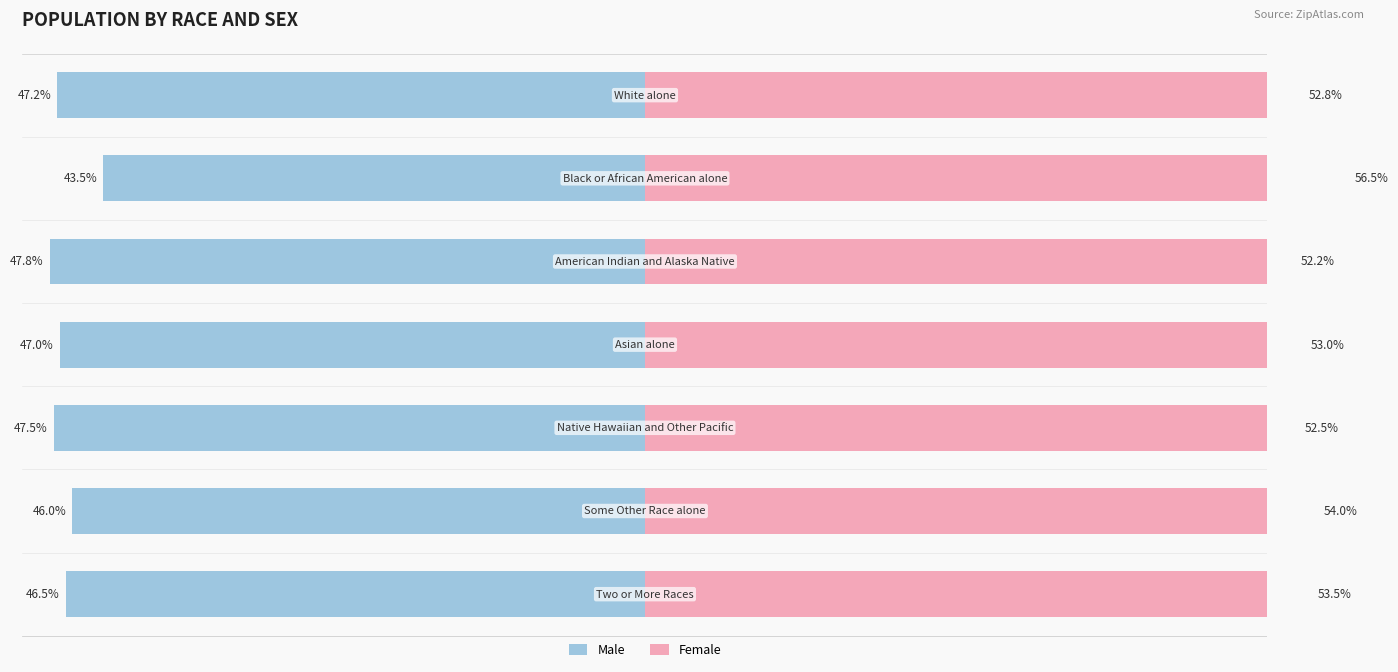

Reading left to right, extract all data points from this chart.

Male: -46.5	-46.0	-47.5	-47.0	-47.8	-43.5	-47.2
Female: 53.5	54.0	52.5	53.0	52.2	56.5	52.8